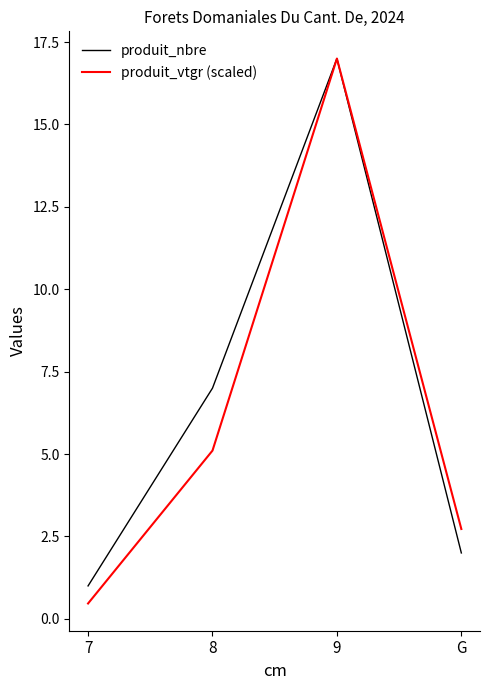

How many values in the produit_nbre series are below 7?

2